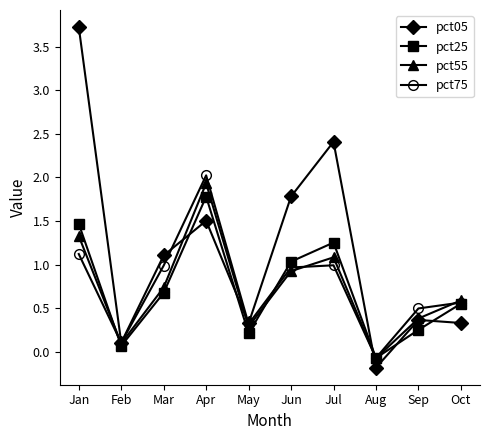

Which series has the largest total across all categories?

pct05